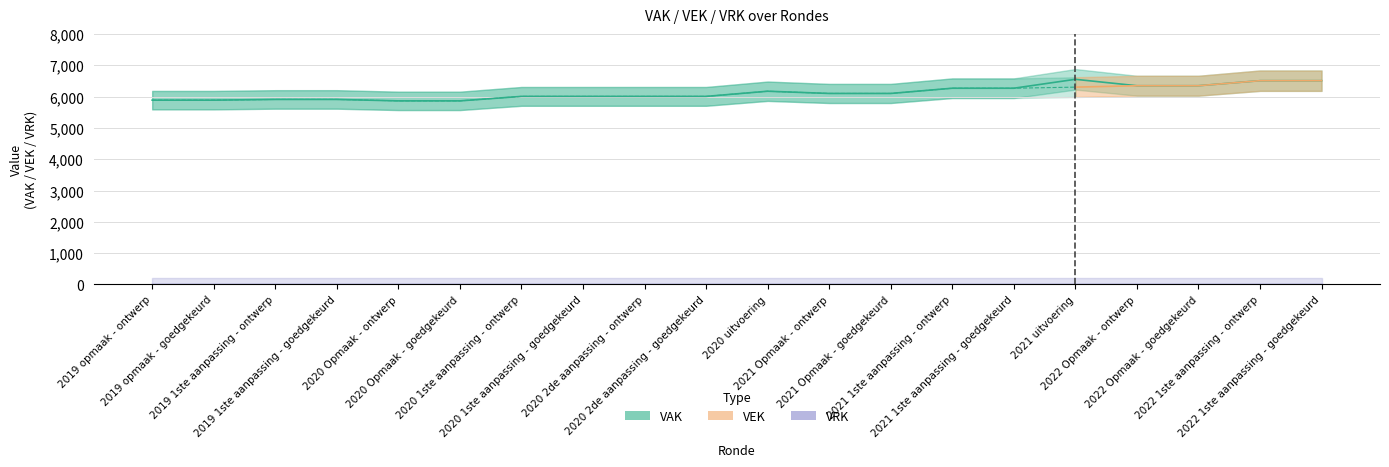

Reading left to right, extract all data points from this chart.

VAK: 5891	5891	5914	5914	5868	5868	6011	6011	6011	6011	6176	6105	6105	6272	6272	6557	6352	6352	6513	6513
VEK: 5891	5891	5914	5914	5868	5868	6011	6011	6011	6011	6176	6105	6105	6272	6272	6307	6352	6352	6513	6513
VRK: 0	0	0	0	0	0	0	0	0	0	0	0	0	0	0	0	0	0	0	0